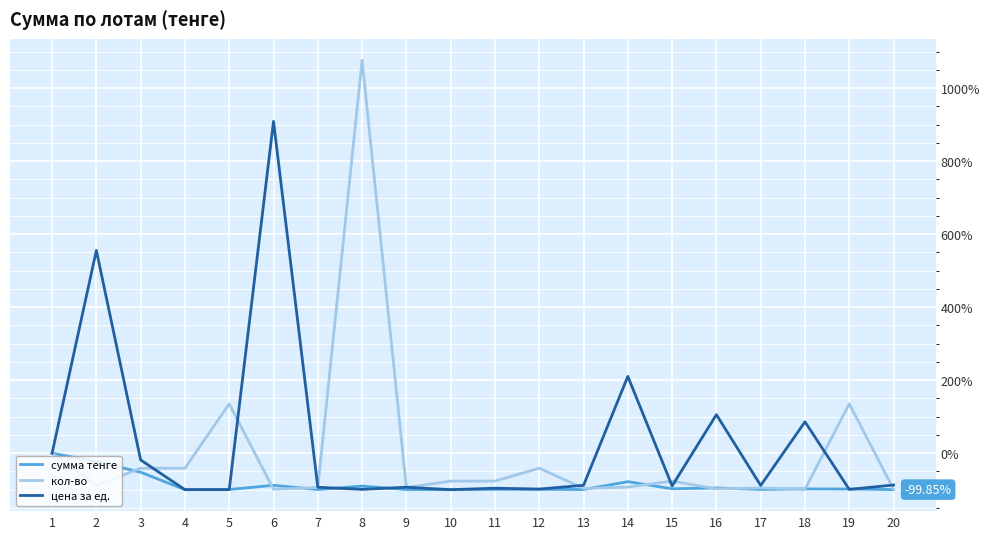

At which category is the sum across all series the highest?

8